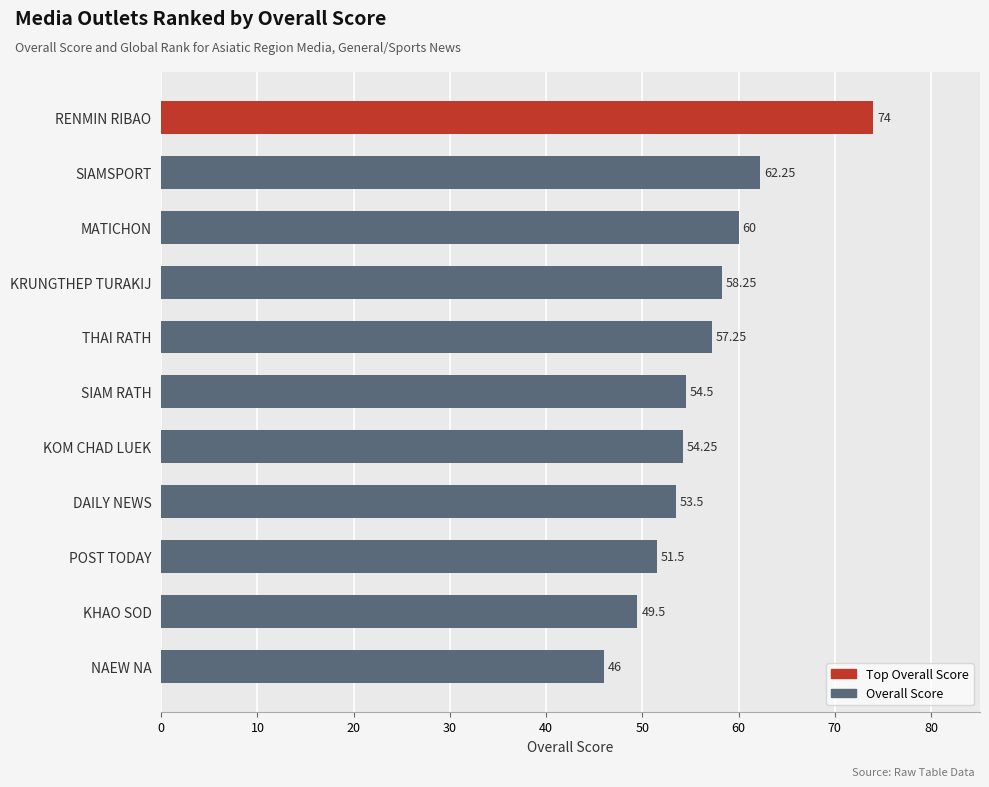

Which category has the highest value across all series?

RENMIN RIBAO